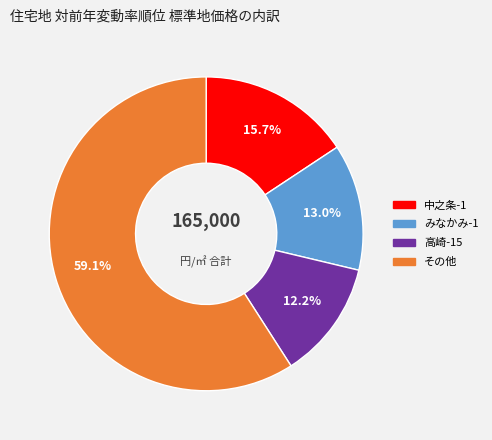

Is there a majority slice in this chart?

Yes